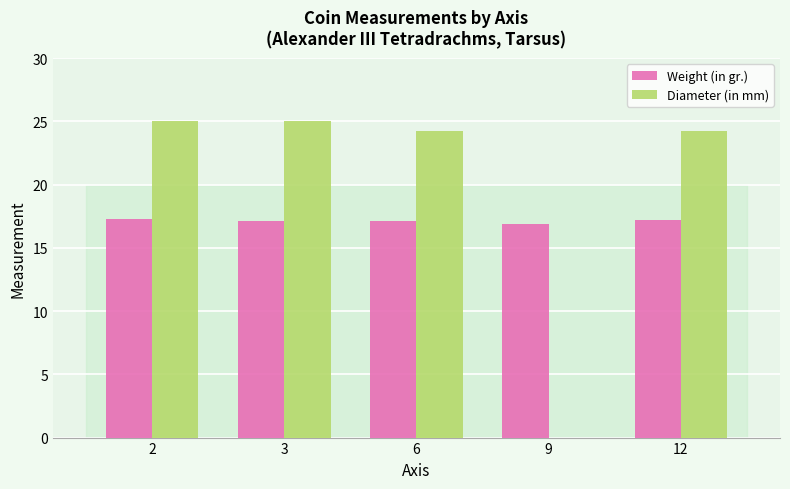

What is the maximum value for Weight (in gr.)?

17.3